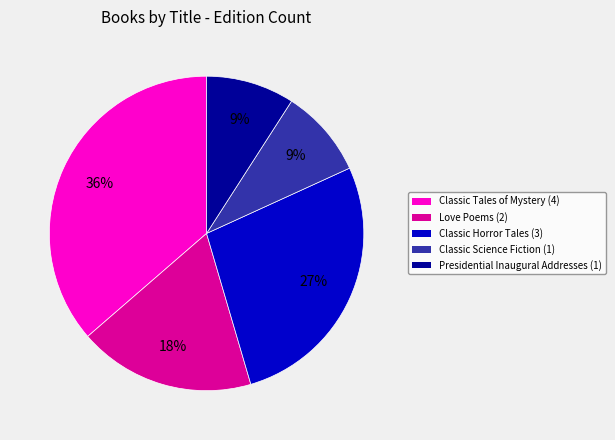

Is the sum of Love Poems and Classic Horror Tales greater than half?

No